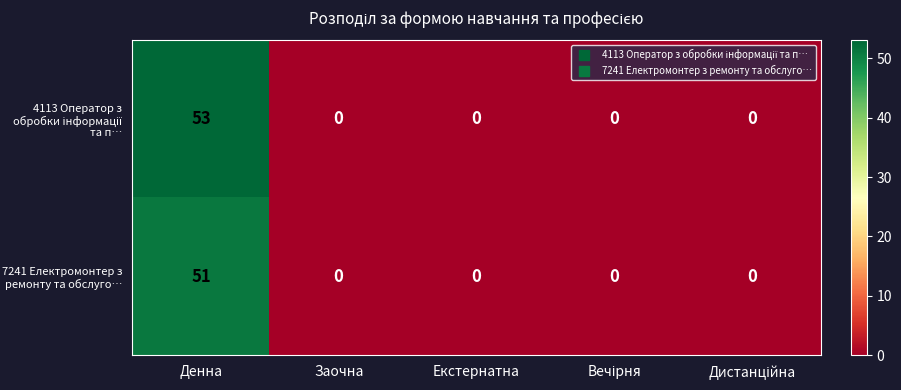

At which category is the sum across all series the highest?

Денна